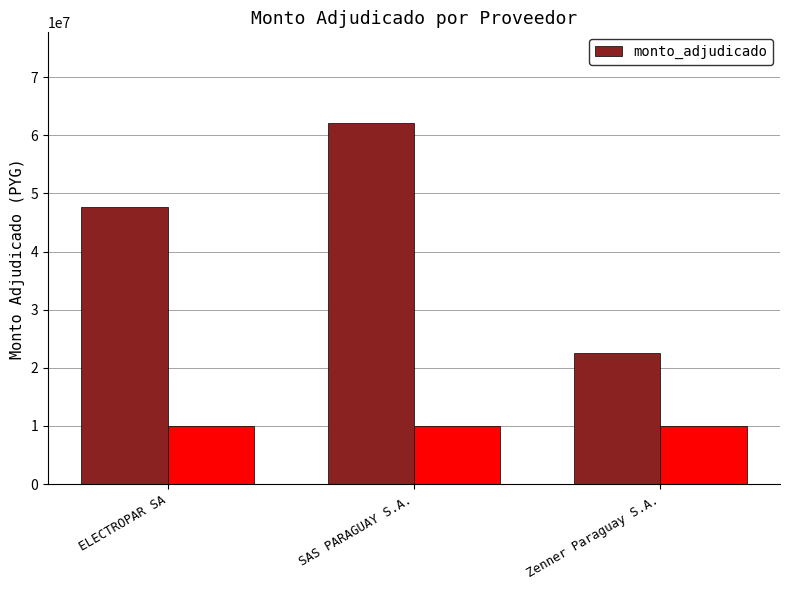

What is the minimum value shown in the chart?

22591800